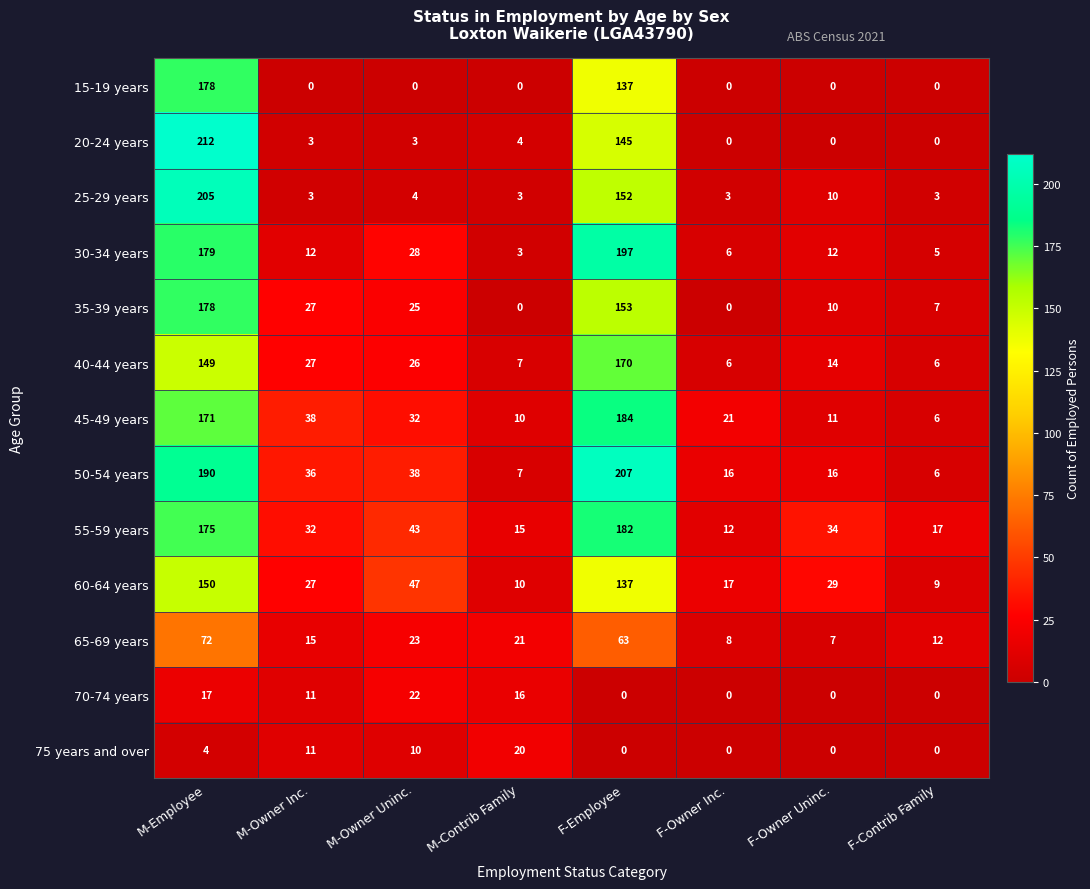

Where is 20-24 years nearest to the value 106?

F-Employee